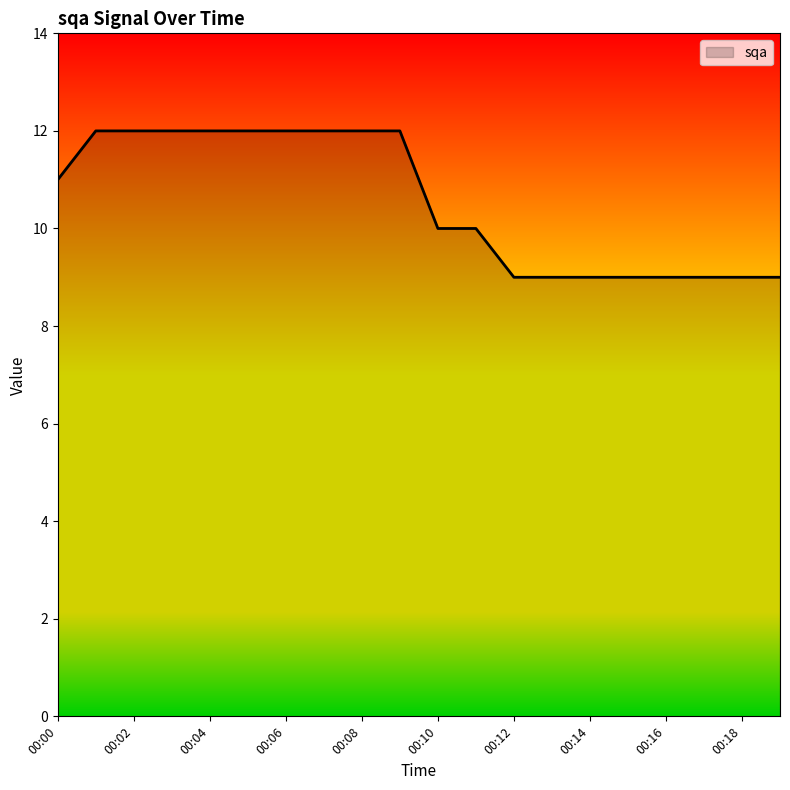

What is the greatest value displayed?

12